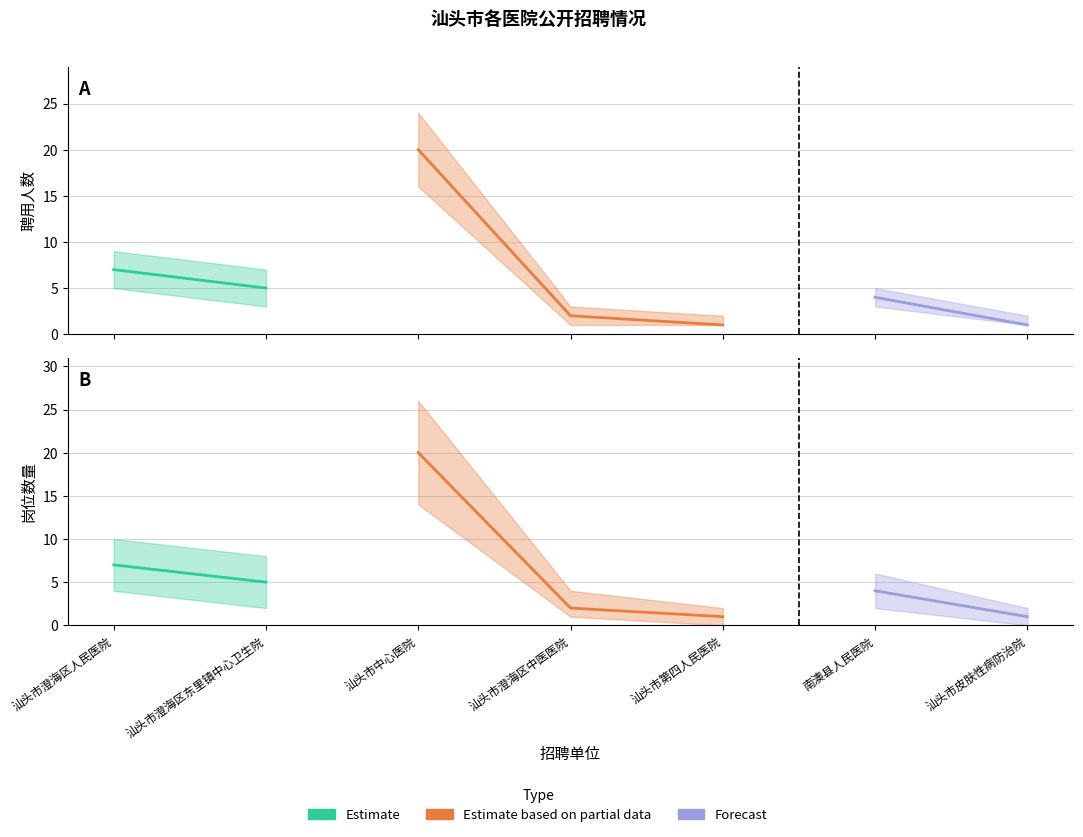

What is the label of the 3rd point from the left?

汕头市中心医院